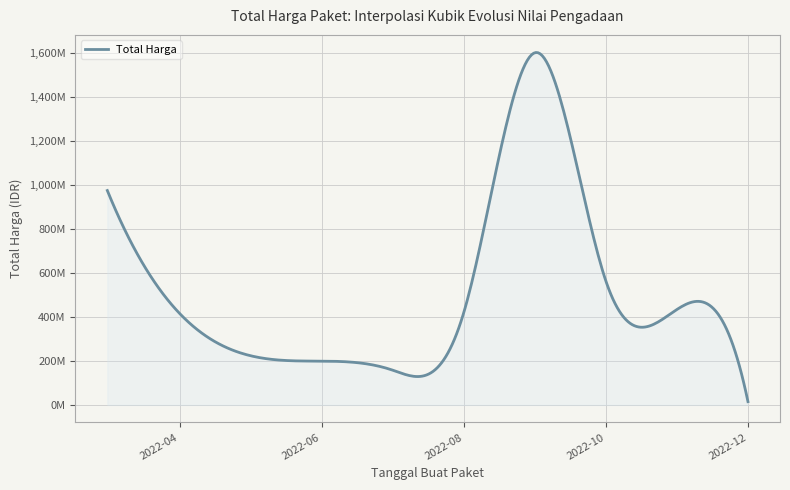

What is the difference between the maximum and second lowest values?

1220857000